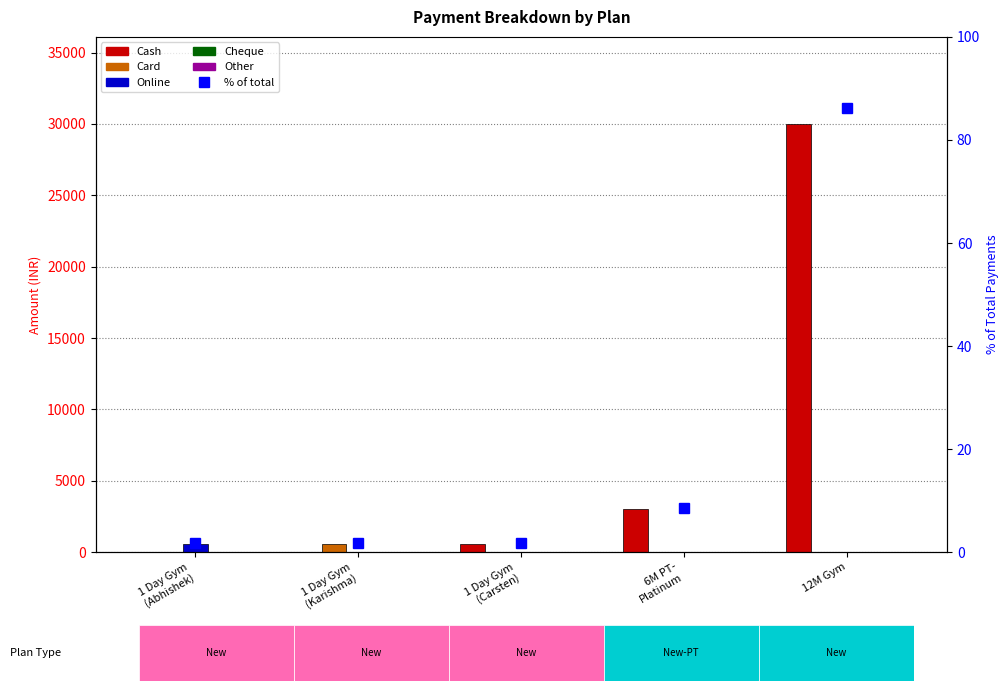

At which label does Other reach its peak?

1 Day Gym
(Abhishek)